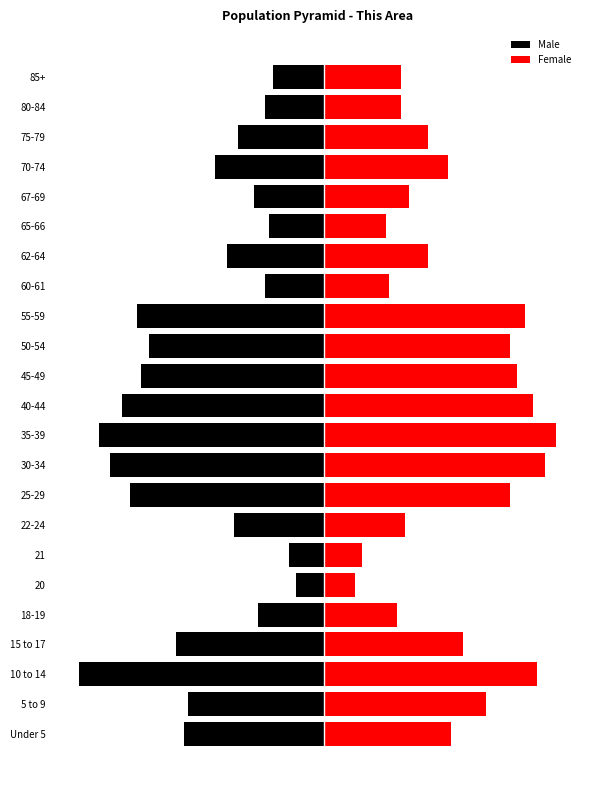

What is the maximum value for Male?

-7